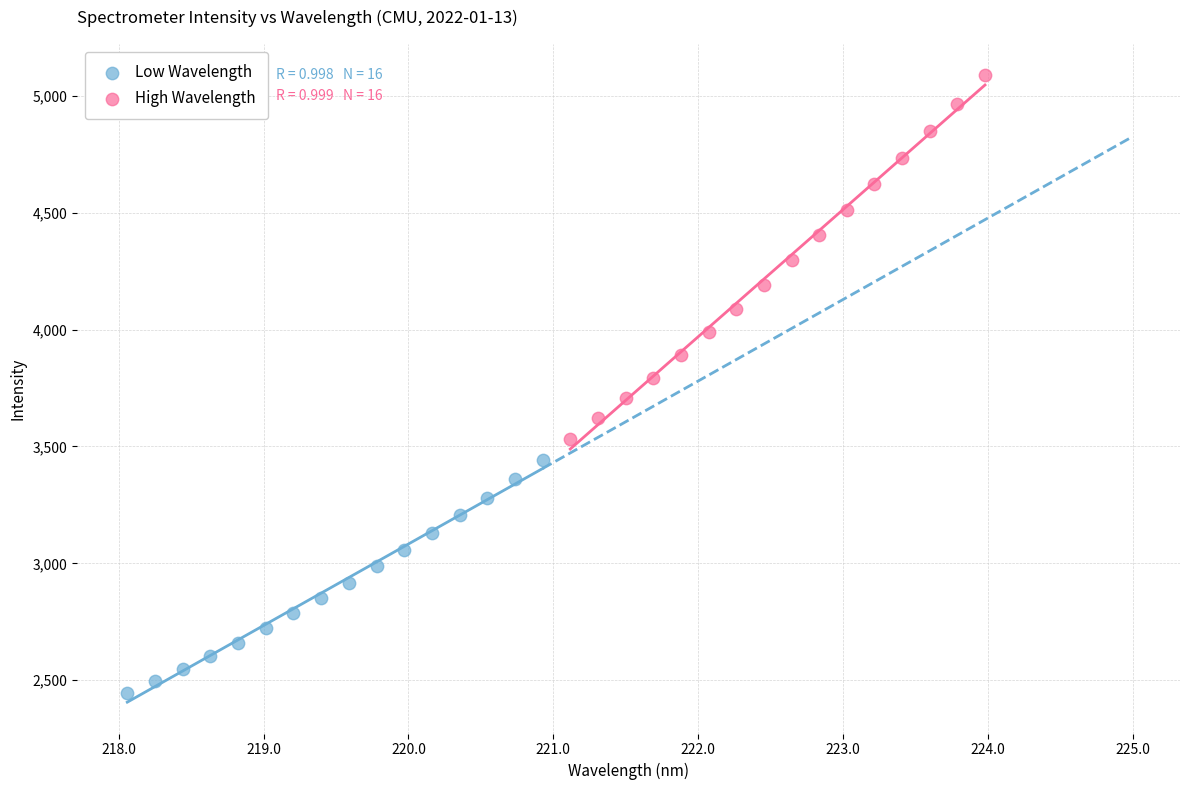

Which series has the largest Y range (max minus min)?

High Wavelength